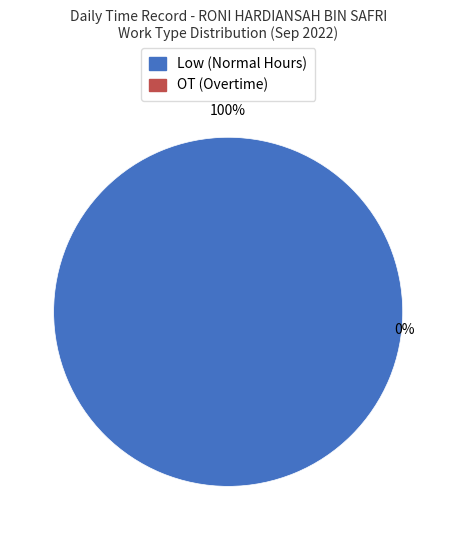

Does any single category account for the majority?

Yes